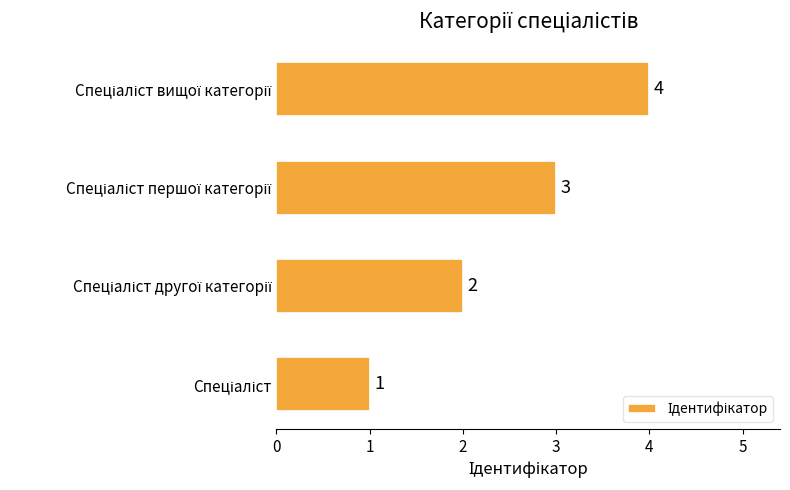

What is the difference between the maximum and minimum values?

3